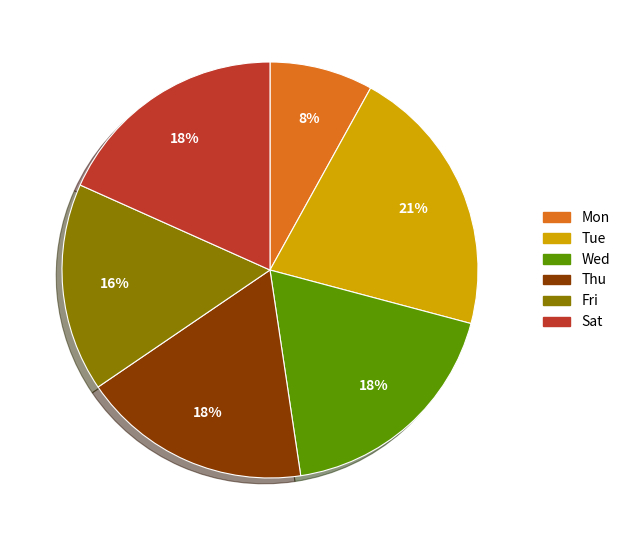

What is the smallest slice in the pie chart?

Mon